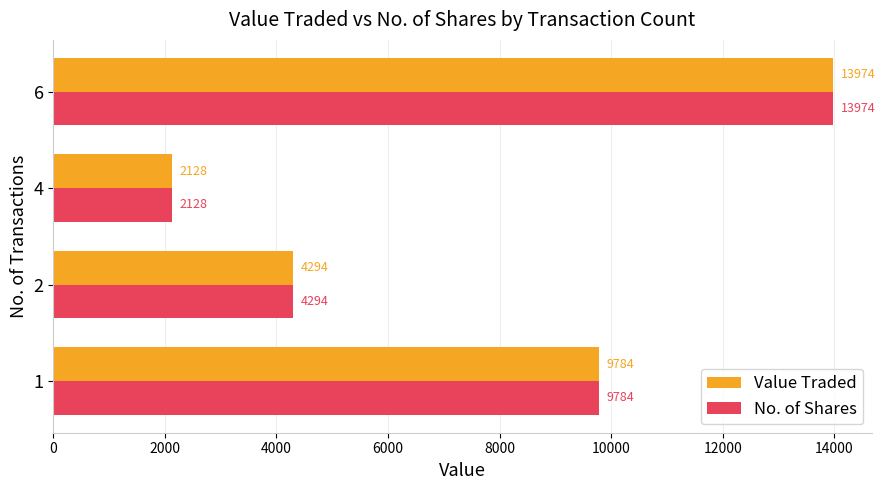

Rank the categories by Value Traded value from highest to lowest.

6, 1, 2, 4